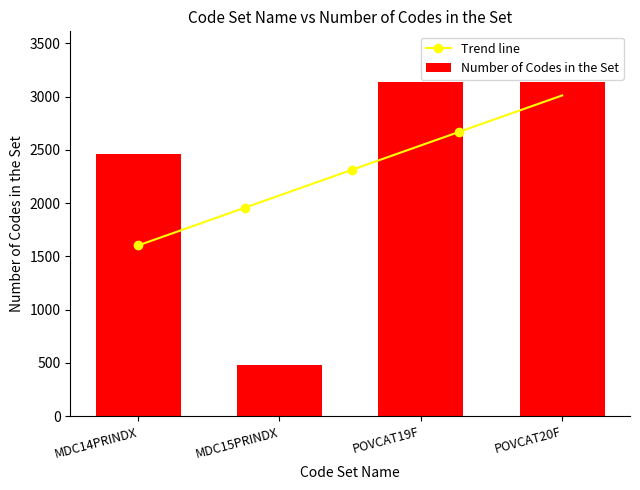

The value at POVCAT20F is 923. True or false?

False